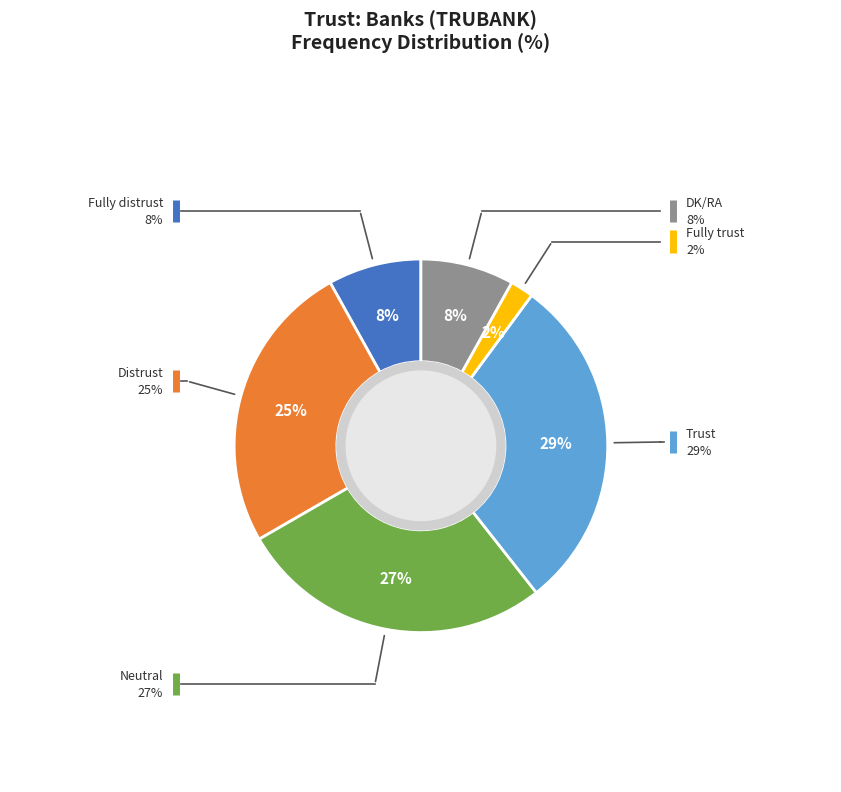

Is there a majority slice in this chart?

No